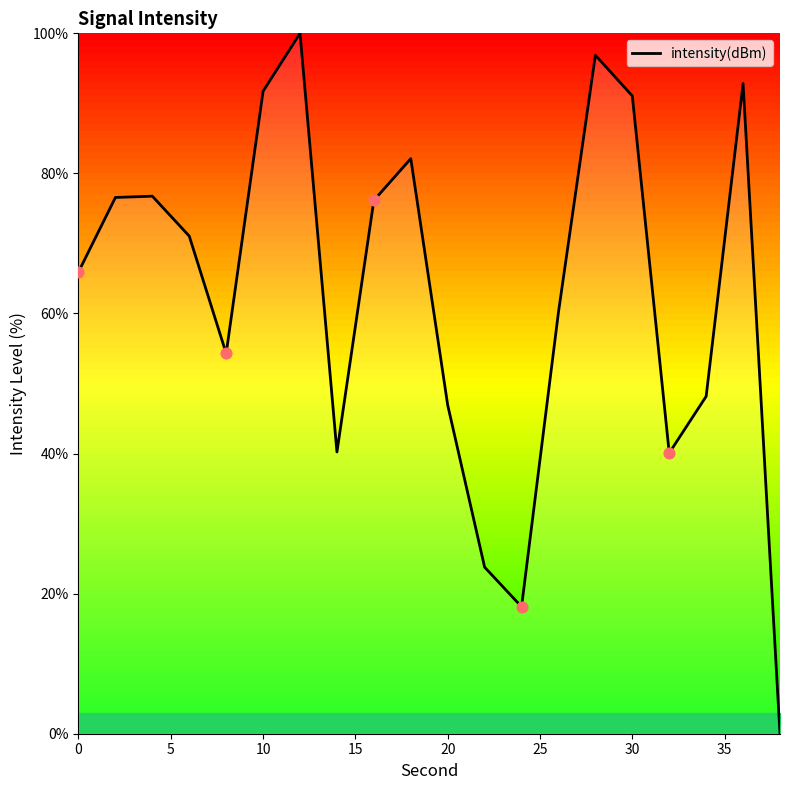

What is the difference between the maximum and minimum values?

100.0